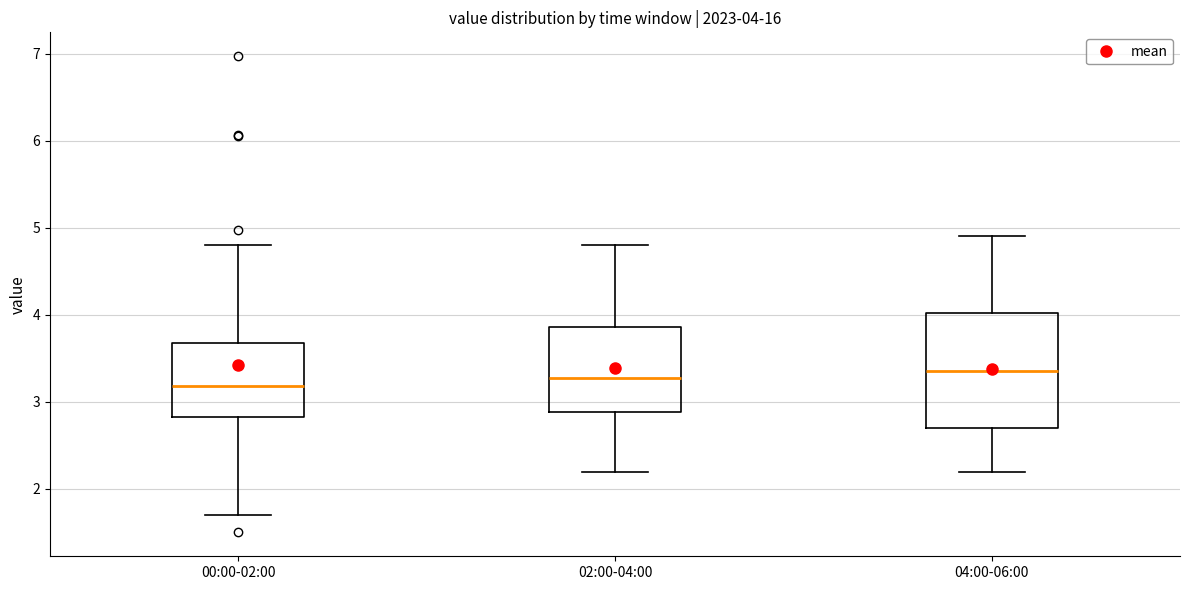

Comparing the boxes themselves (not the whiskers), which one is the tallest?

04:00-06:00